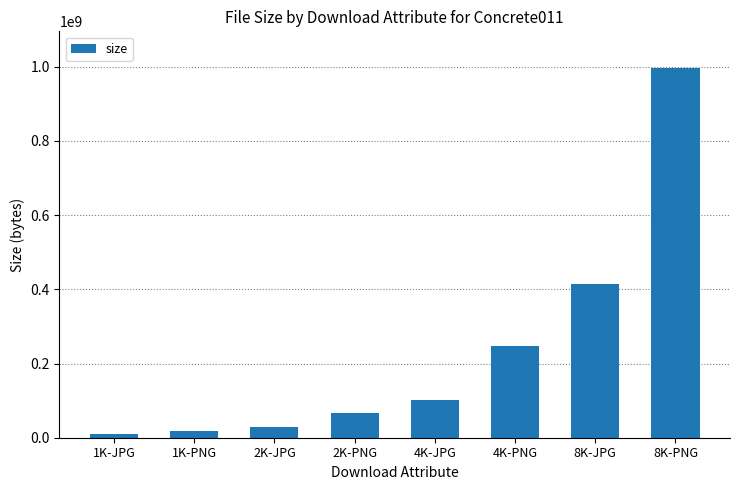

List the labels in order of value, largest first.

8K-PNG, 8K-JPG, 4K-PNG, 4K-JPG, 2K-PNG, 2K-JPG, 1K-PNG, 1K-JPG